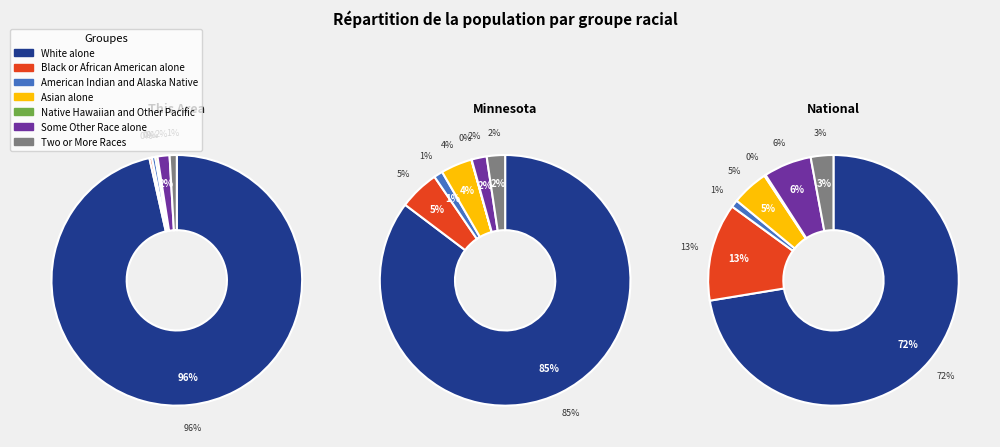

Which series changed the most between national and 3?

national